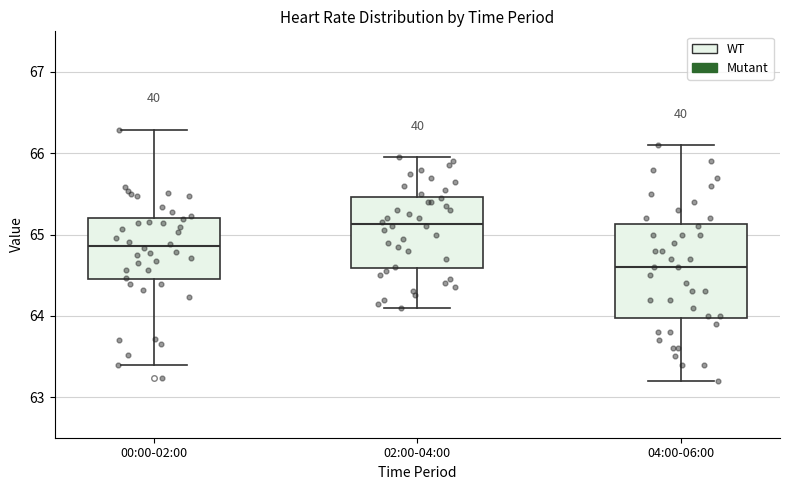

Reading left to right, read every box against the y-axis: the position of its median line, the range the box covers, and the ends of its whiskers. The values are not printed on the chart, so give them approximately, as read against the axis.

00:00-02:00: median 64.9, box 64.5 to 65.2, whiskers 63.4 to 66.3
02:00-04:00: median 65.1, box 64.6 to 65.5, whiskers 64.1 to 66.0
04:00-06:00: median 64.6, box 64.0 to 65.1, whiskers 63.2 to 66.1